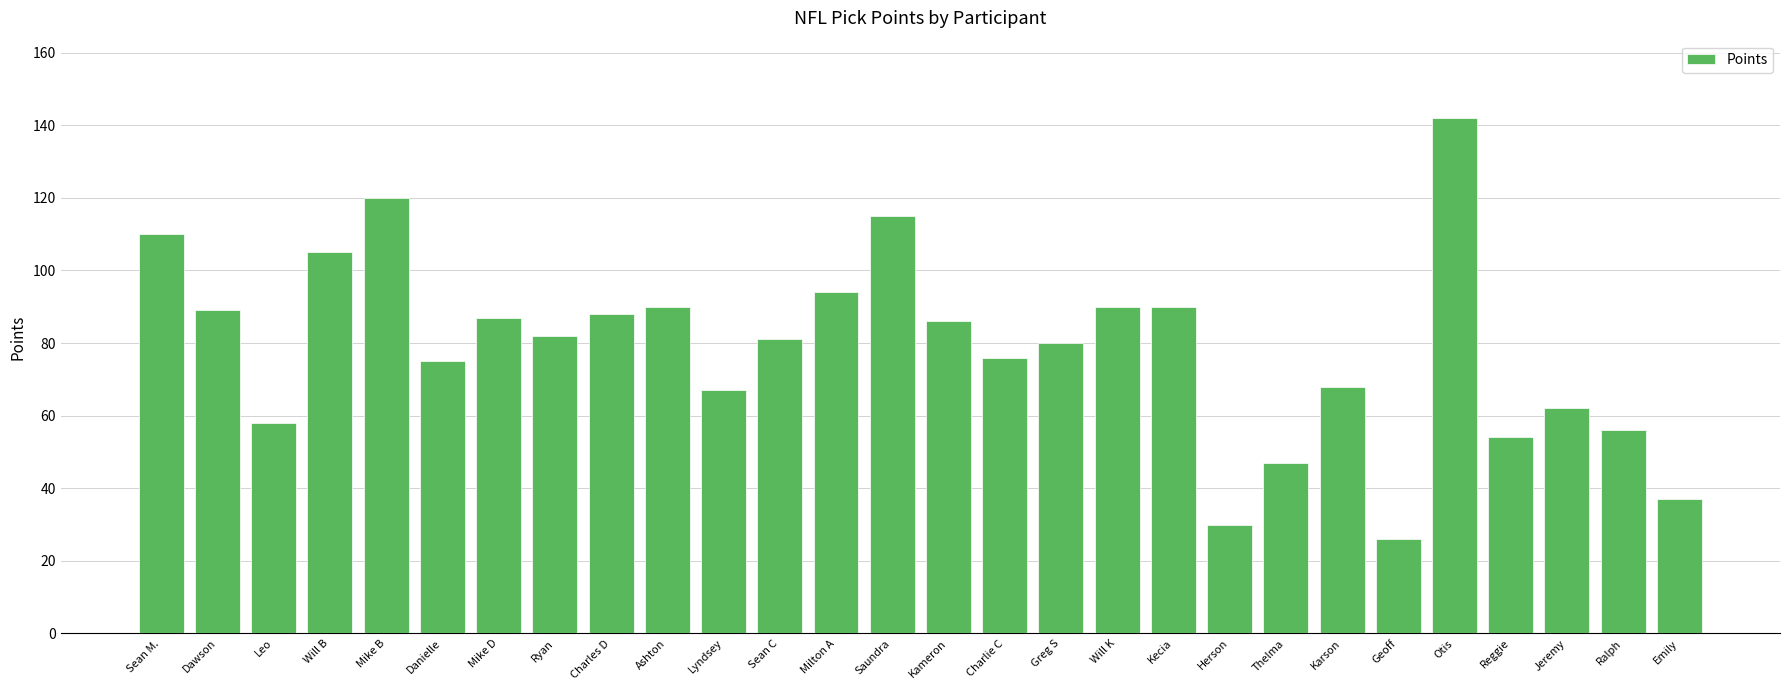

What is the ratio of the value at Otis to the value at Ryan?

1.7